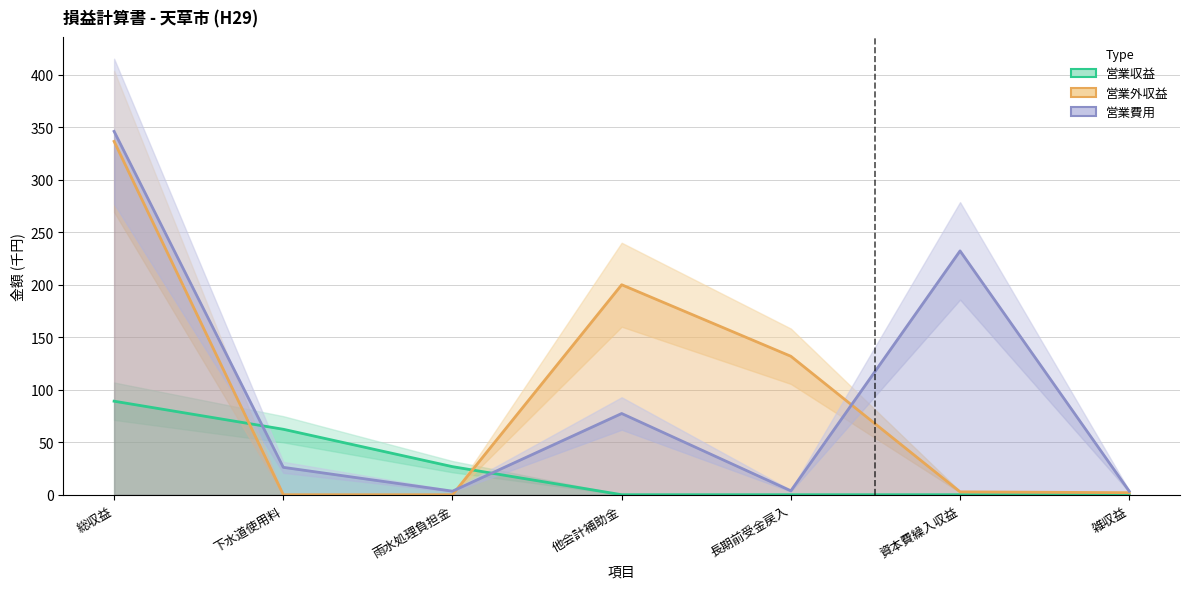

Which series ends up on top after the final intersection of 営業収益 and 営業費用?

営業費用